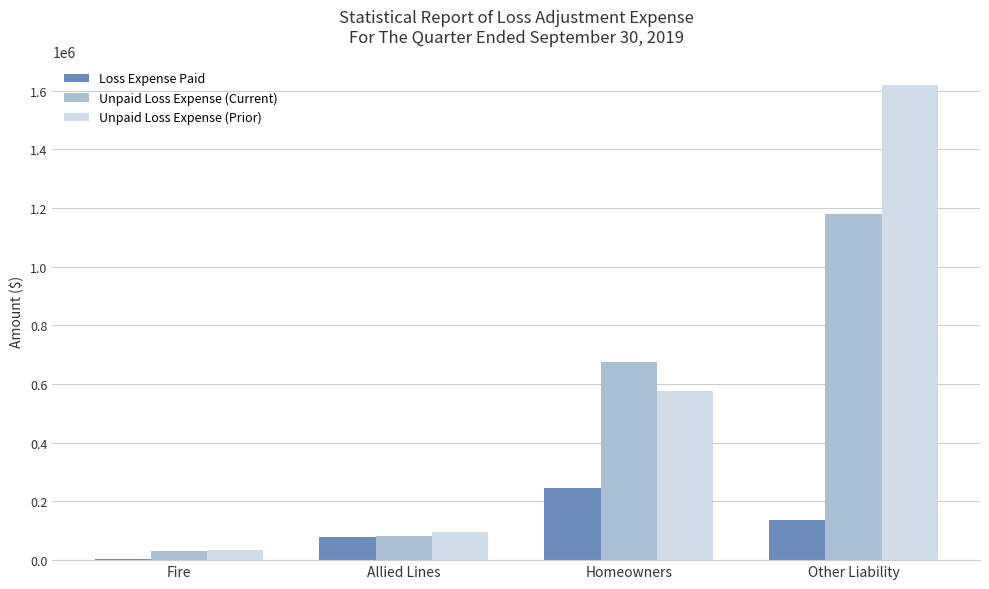

What value does the Unpaid Loss Expense (Current) series have at Other Liability?

1180469.0